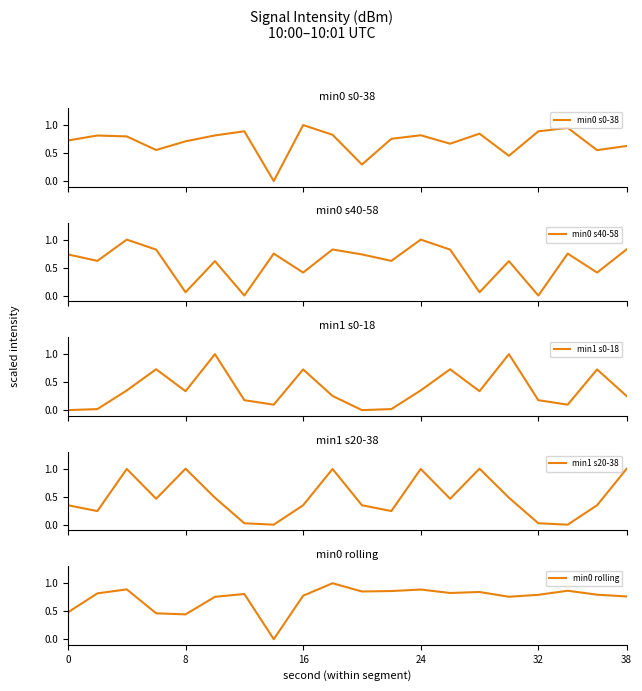

Which has a higher value, 18 or 15?

18